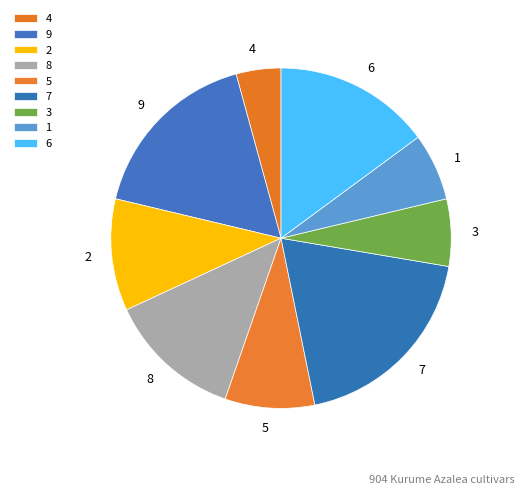

Combined, do 4 and 1 account for over 50%?

No